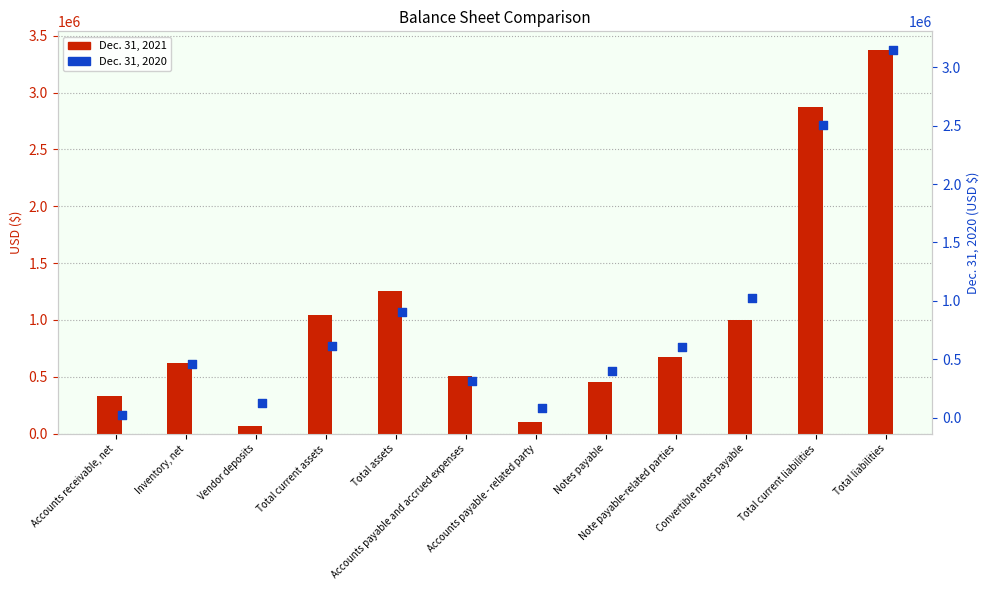

At how many categories does at least one series exceed 2112538?

2